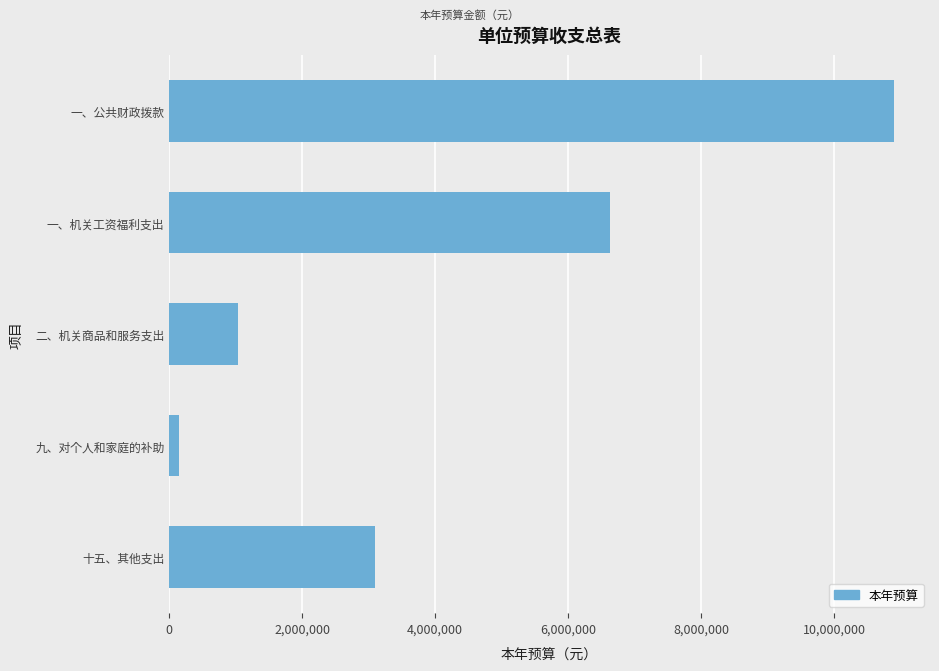

Rank the categories by value from lowest to highest.

九、对个人和家庭的补助, 二、机关商品和服务支出, 十五、其他支出, 一、机关工资福利支出, 一、公共财政拨款